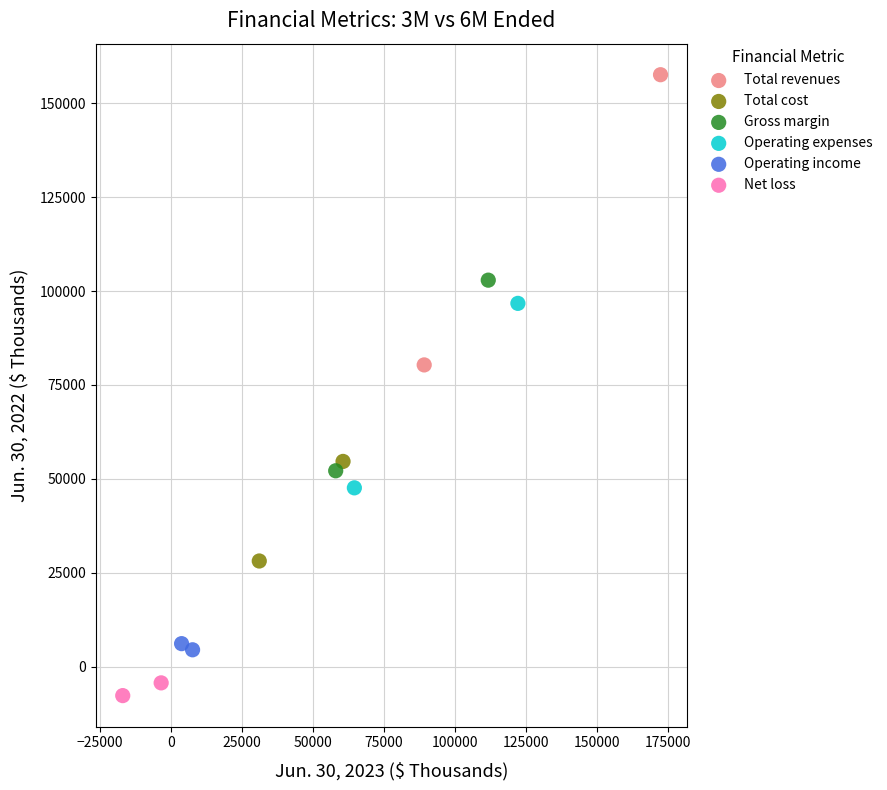

Which series reaches the minimum Y coordinate?

Net loss